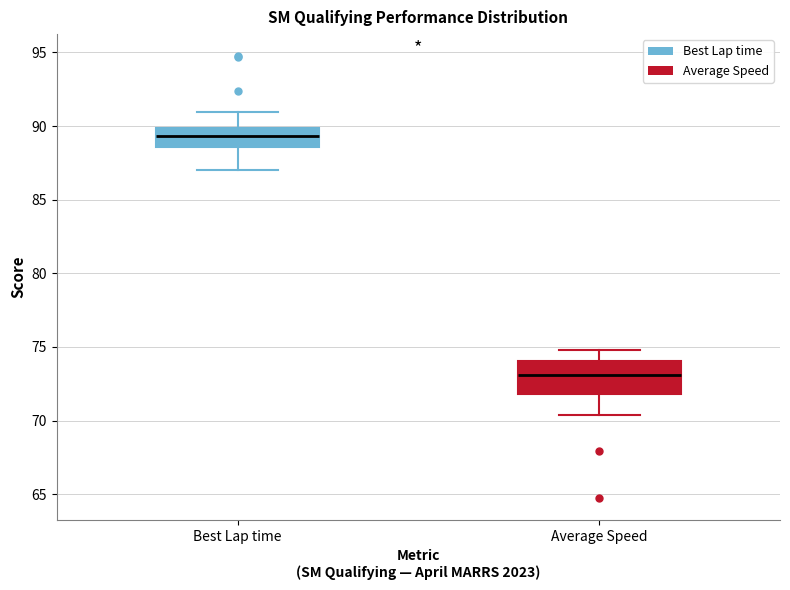

Reading left to right, read every box against the y-axis: the position of its median line, the range the box covers, and the ends of its whiskers. The values are not printed on the chart, so give them approximately, as read against the axis.

Best Lap time: median 89.5, box 88.5 to 90.0, whiskers 87.0 to 91.0
Average Speed: median 73.0, box 72.0 to 74.0, whiskers 70.5 to 75.0